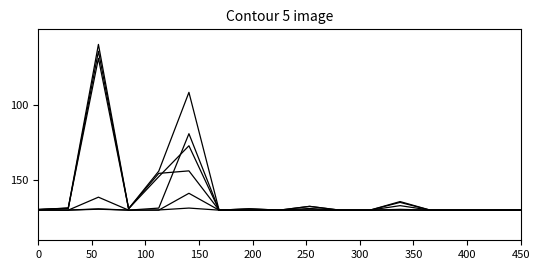

How many lines are shown in the chart?

6